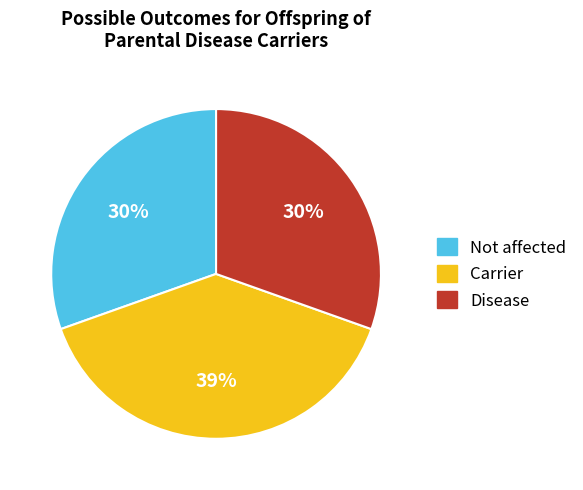

To the nearest percent, what is the average slice percentage?

33%